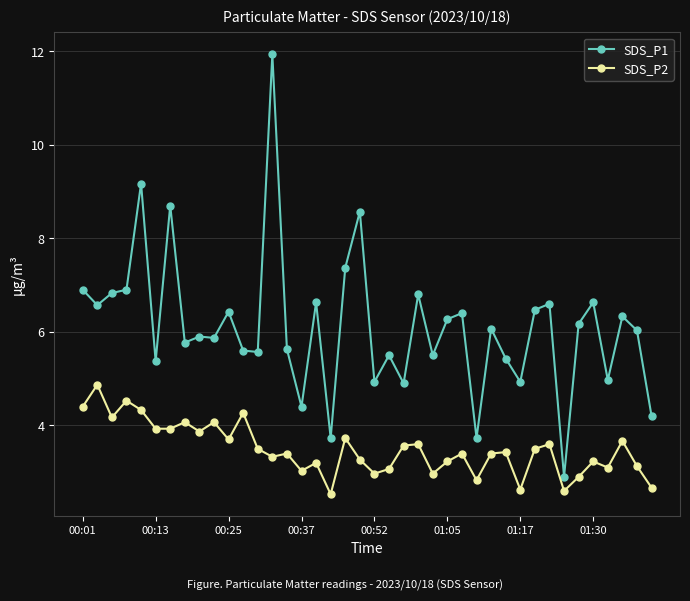

List the series in order of their overall mean, highest first.

SDS_P1, SDS_P2